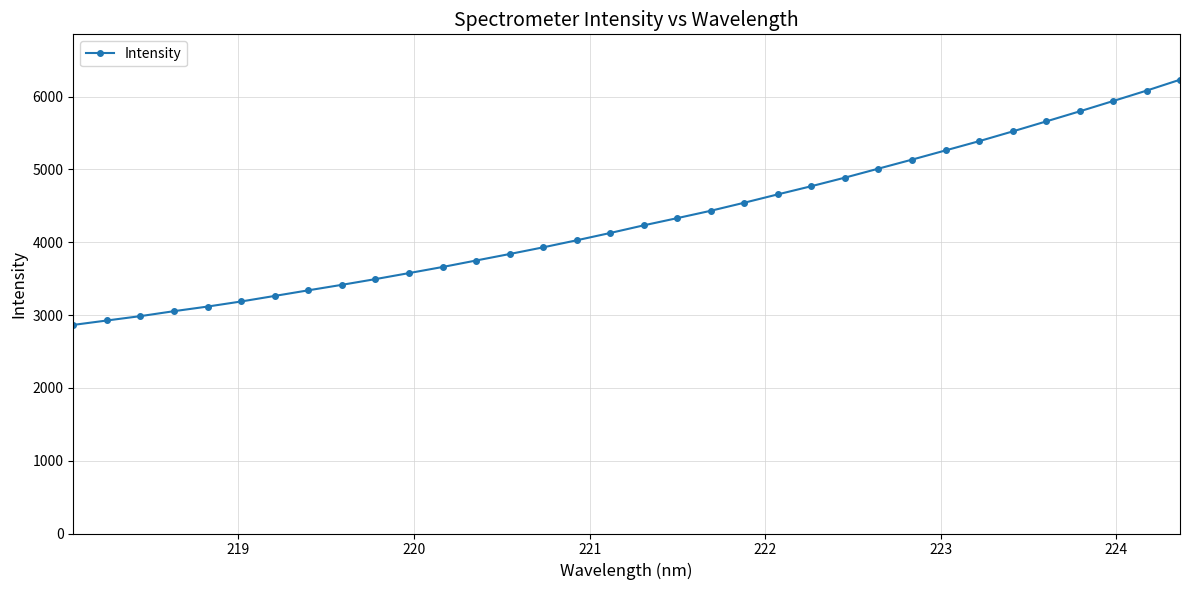

What is the minimum value shown in the chart?

2864.2